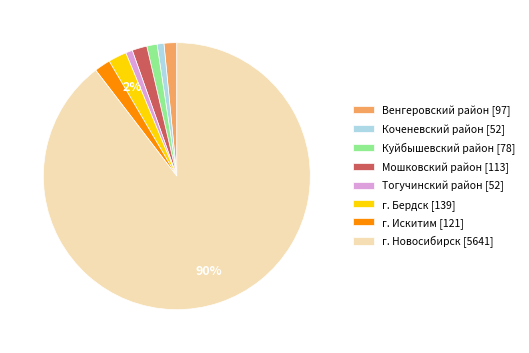

How many slices are in this pie chart?

8